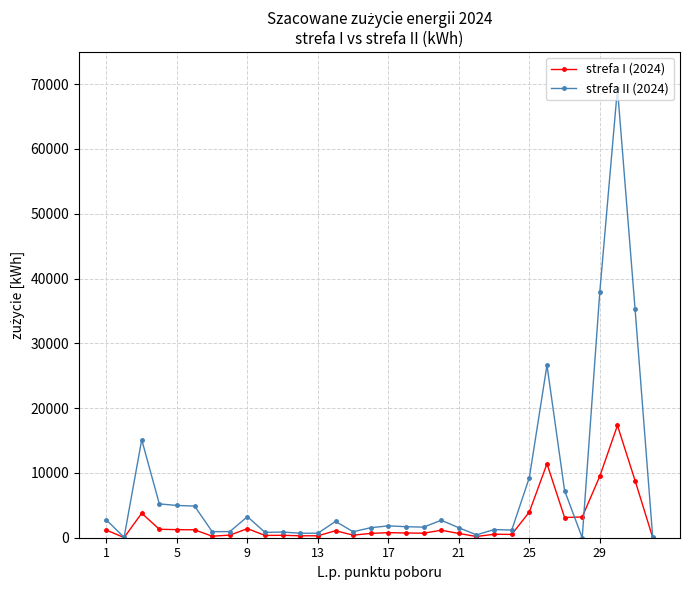

True or false: strefa I (2024) has more than 2 points higher than both neighbors.

True